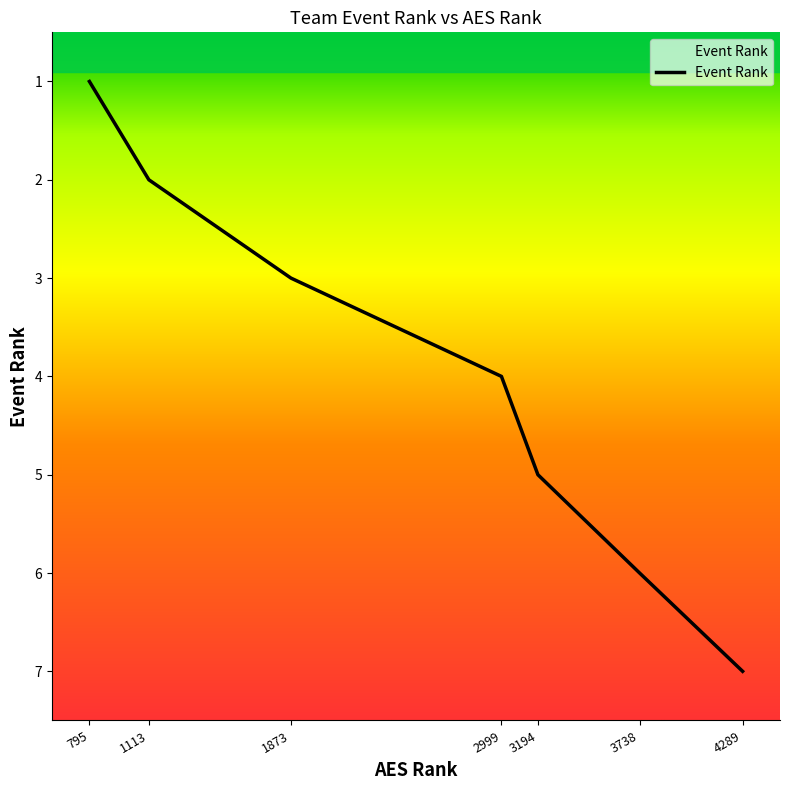

Reading right to left, extract all data points from this chart.

7	6	5	4	3	2	1